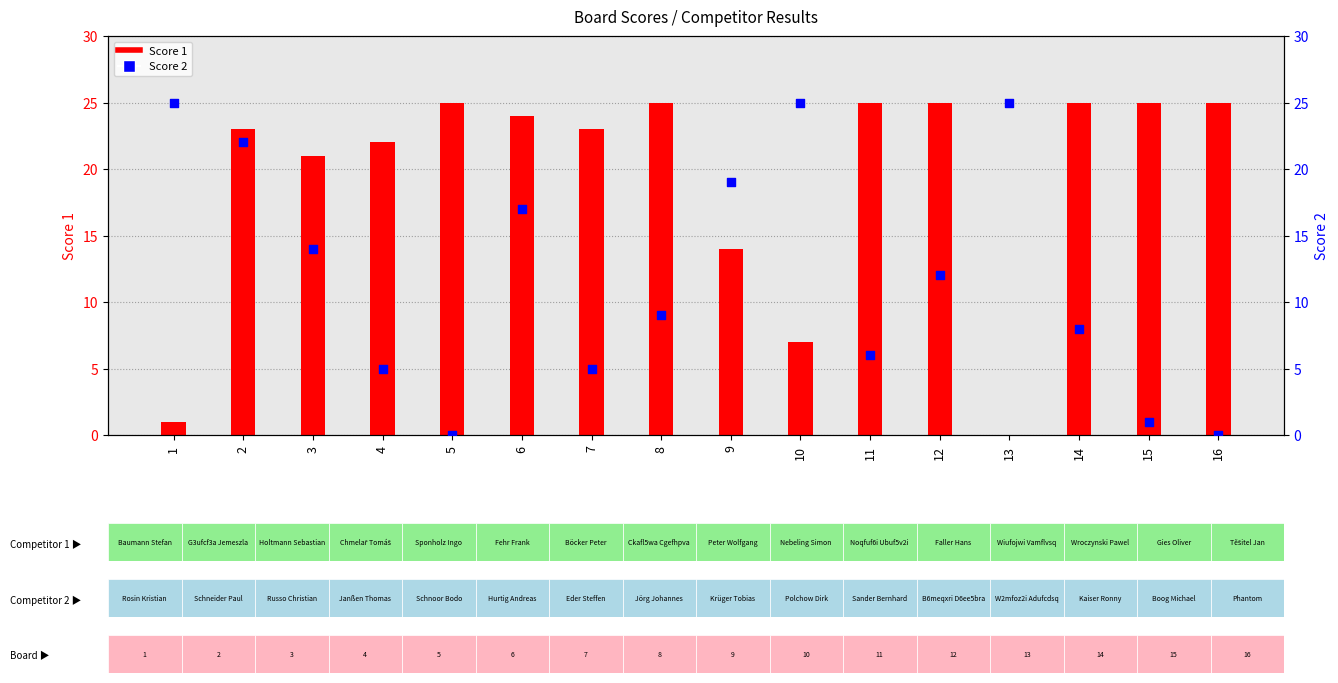

What is the total value across all series at 11?

31